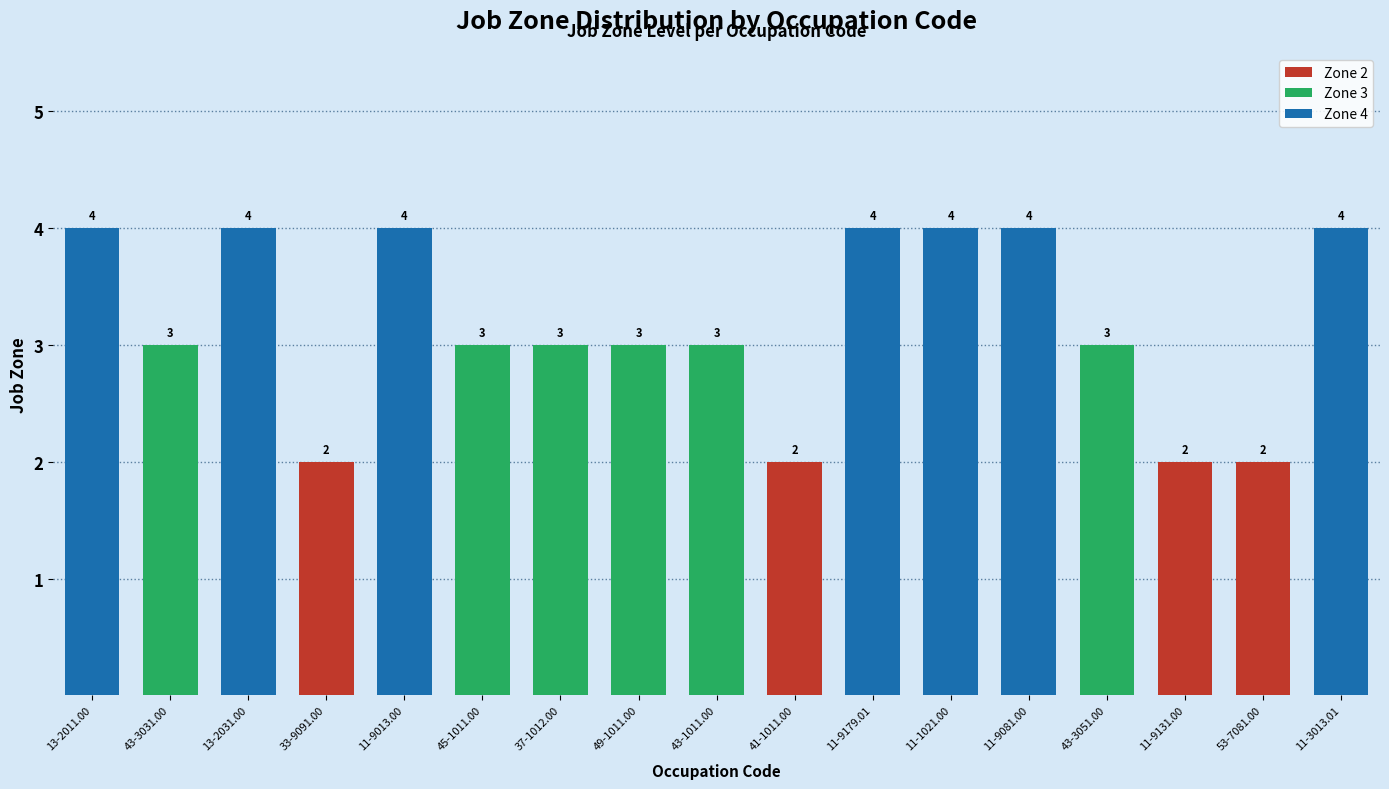

What is the average value?

3